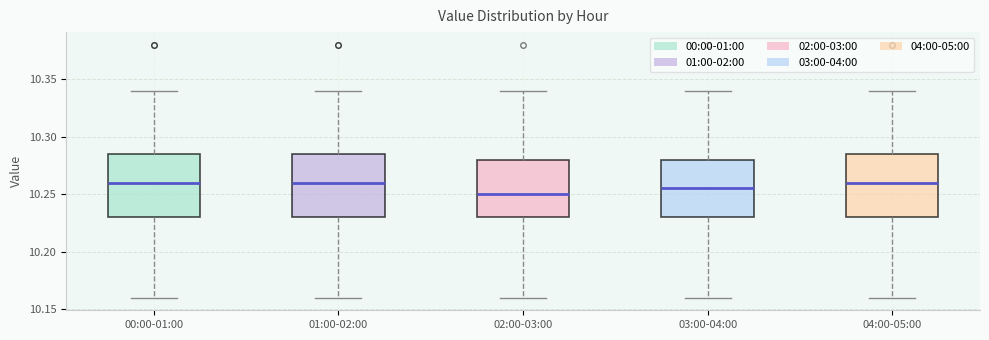

Reading left to right, read every box against the y-axis: the position of its median line, the range the box covers, and the ends of its whiskers. The values are not printed on the chart, so give them approximately, as read against the axis.

00:00-01:00: median 10.260, box 10.230 to 10.285, whiskers 10.160 to 10.340
01:00-02:00: median 10.260, box 10.230 to 10.285, whiskers 10.160 to 10.340
02:00-03:00: median 10.250, box 10.230 to 10.280, whiskers 10.160 to 10.340
03:00-04:00: median 10.255, box 10.230 to 10.280, whiskers 10.160 to 10.340
04:00-05:00: median 10.260, box 10.230 to 10.285, whiskers 10.160 to 10.340